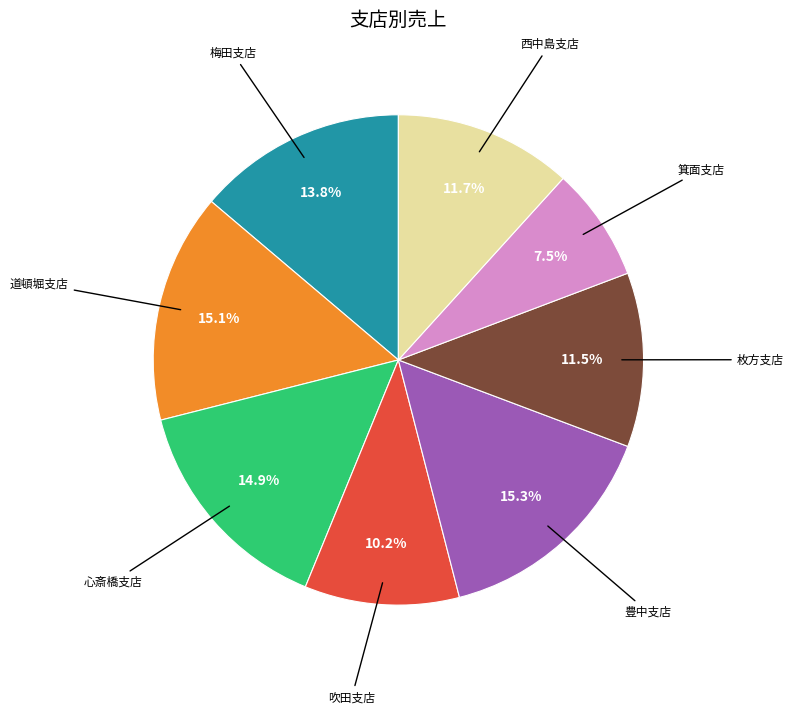

Is there a majority slice in this chart?

No